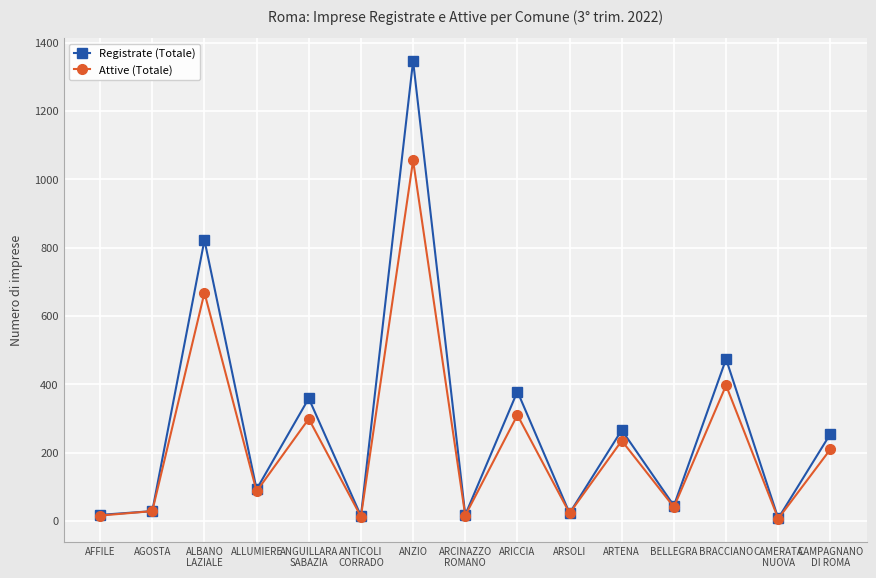

What is the maximum value for Attive (Totale)?

1055